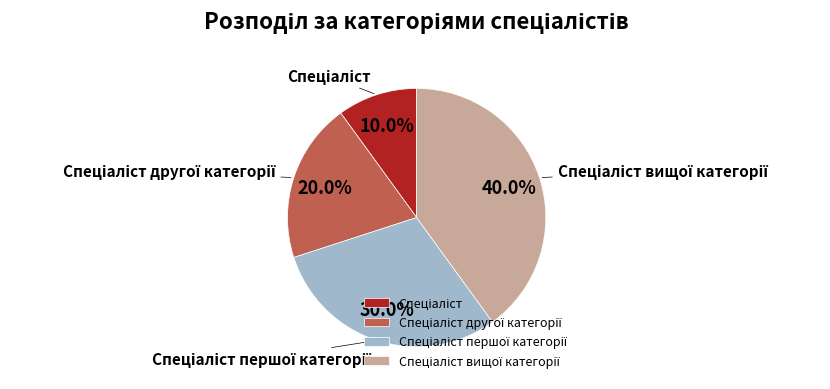

Is there any slice that represents more than half of the pie?

No